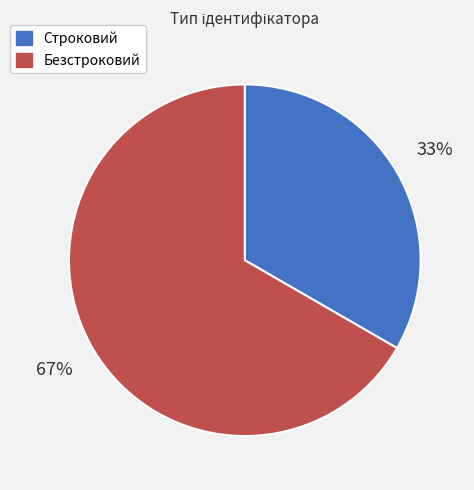

Which category has the smallest portion of the pie?

Строковий